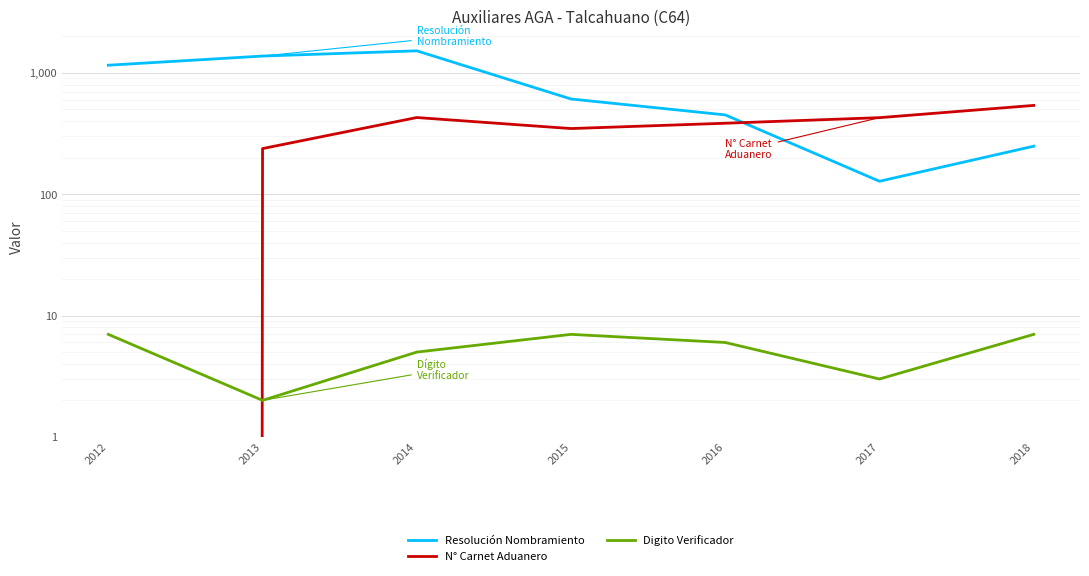

After their last crossing, which series has the higher values: N° Carnet Aduanero or Resolución Nombramiento?

N° Carnet Aduanero